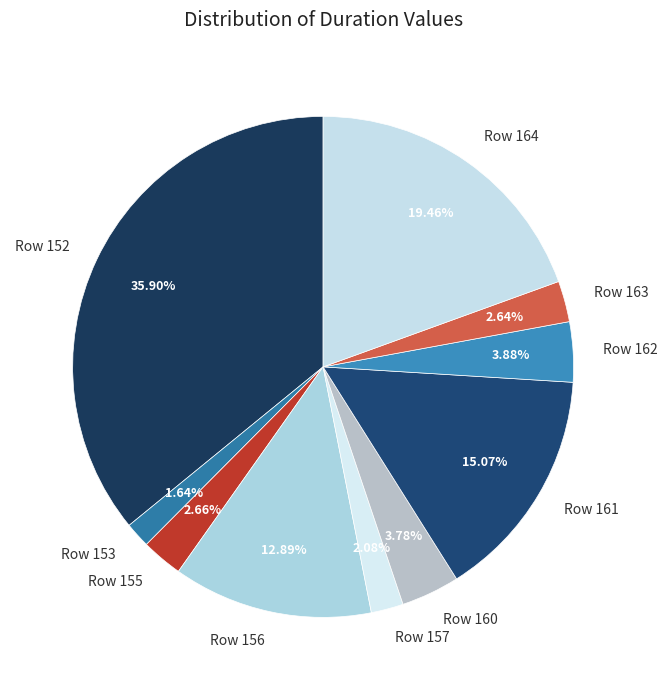

To the nearest percent, what is the difference between the largest and smallest slice percentages?

34%